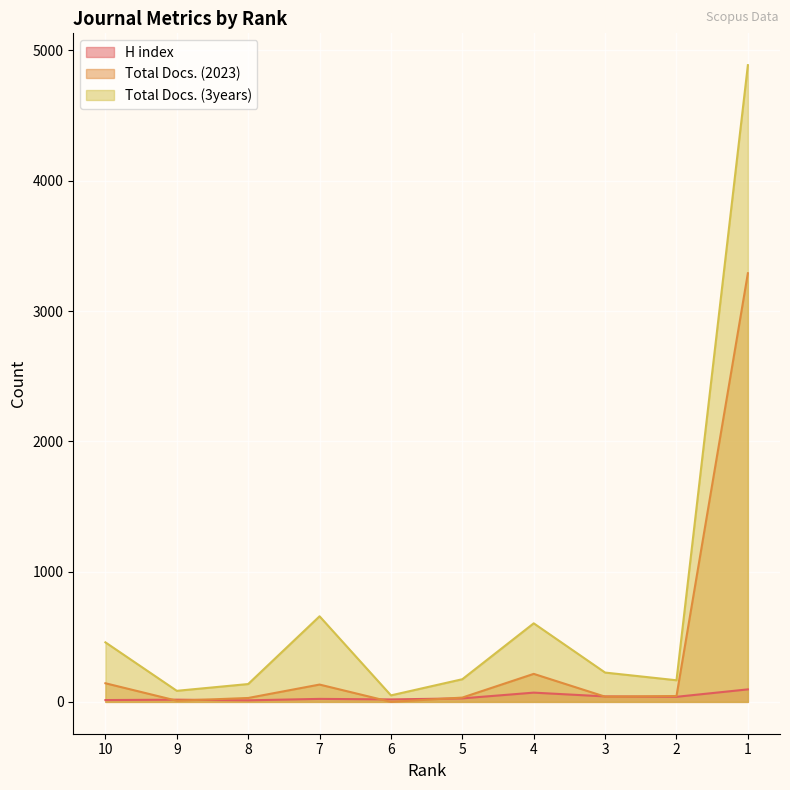

In Total Docs. (3years), how many points are higher than both neighbors (excluding endpoints)?

2